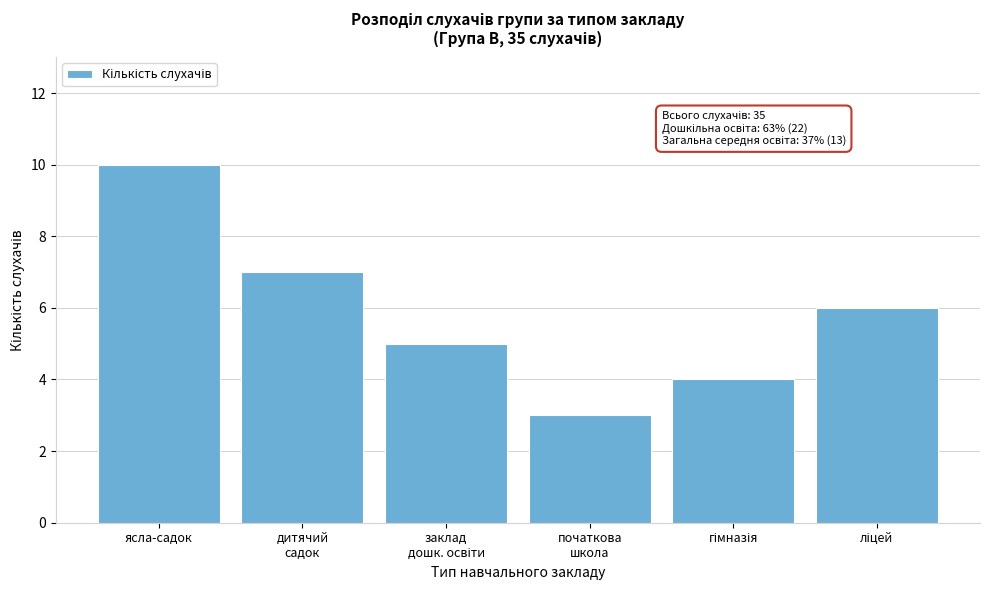

Reading left to right, transcribe all the data shown in this chart.

10	7	5	3	4	6